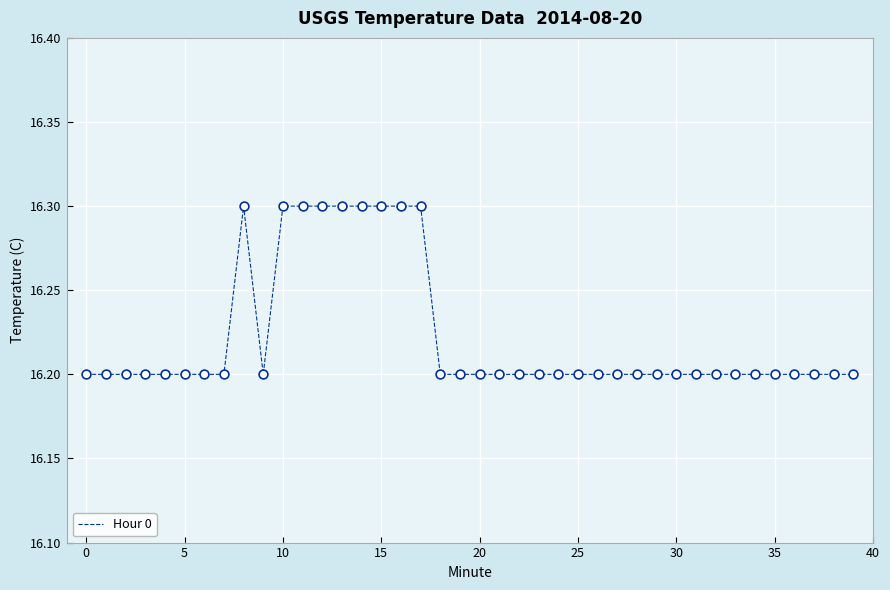

What is the smallest value displayed?

16.2